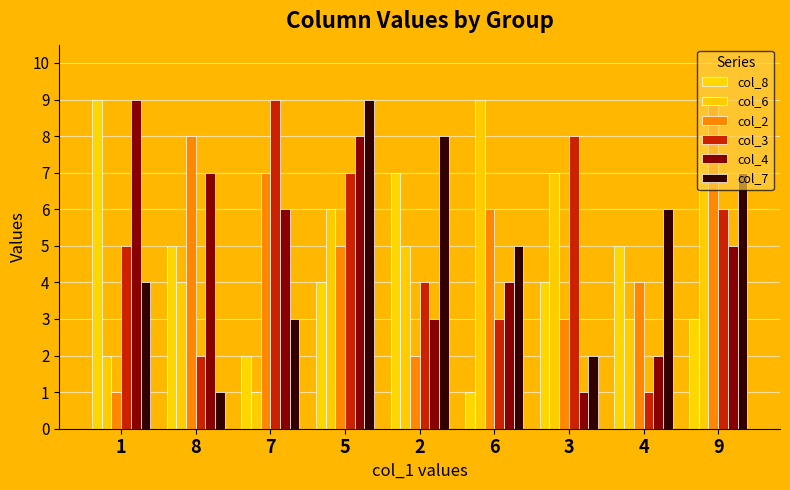

What is the sum of all col_6 values?

45